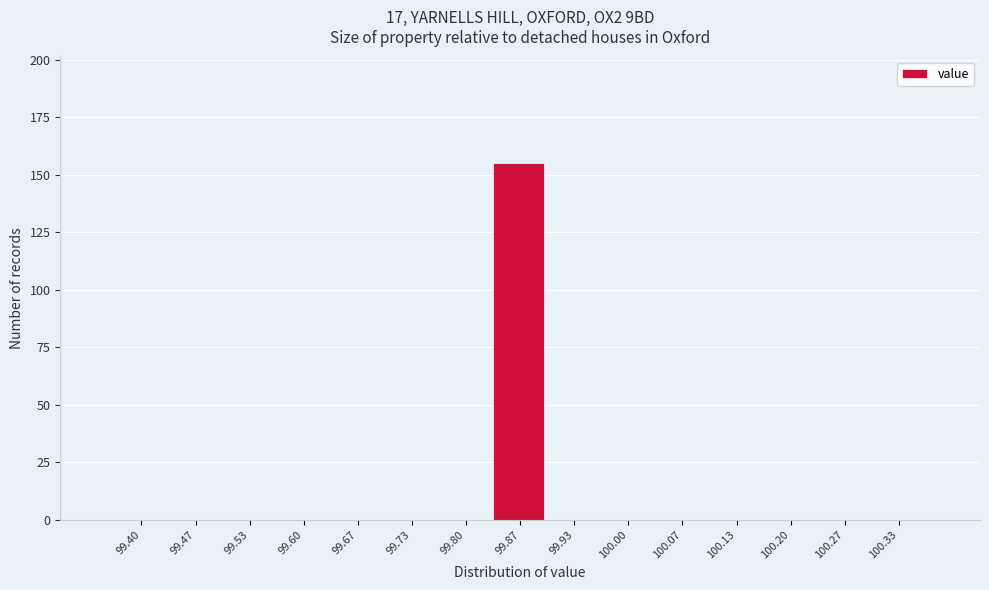

What is the sum of all values?

155